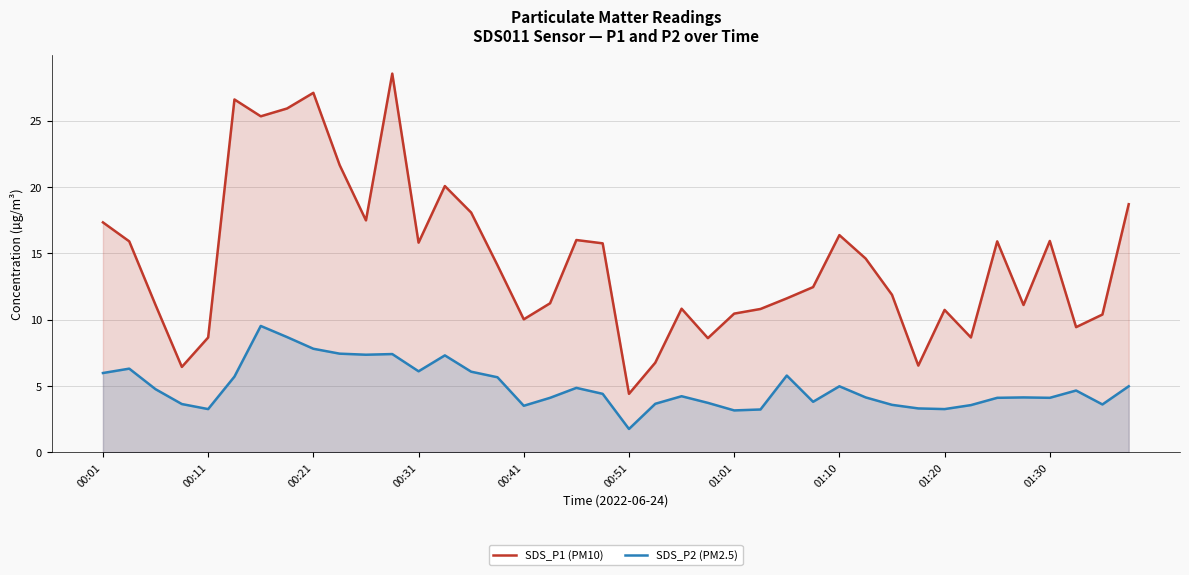

What is the difference between the maximum and minimum values in the SDS_P2 (PM2.5) series?

7.8